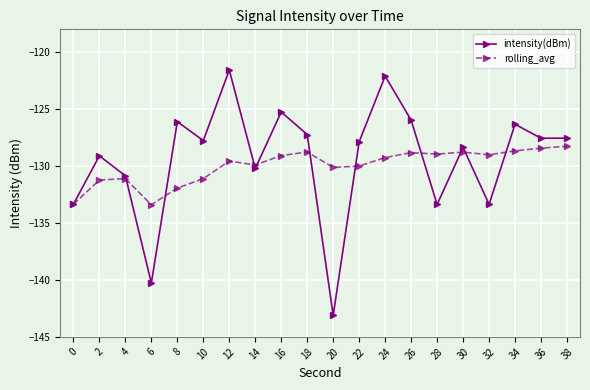

At which category does rolling_avg reach its first local valley?

6